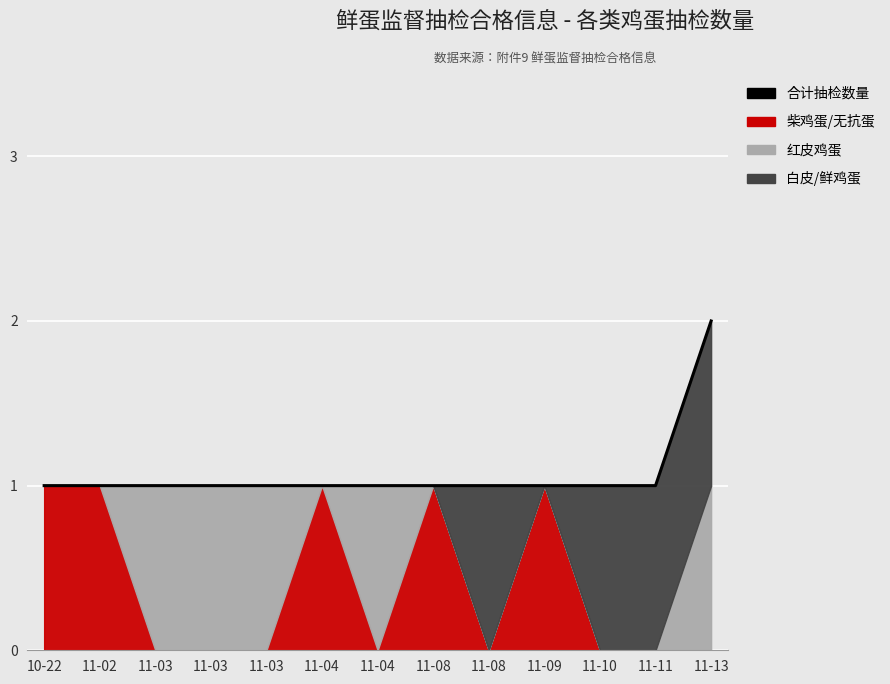

Which label corresponds to the largest value in the chart?

11-13